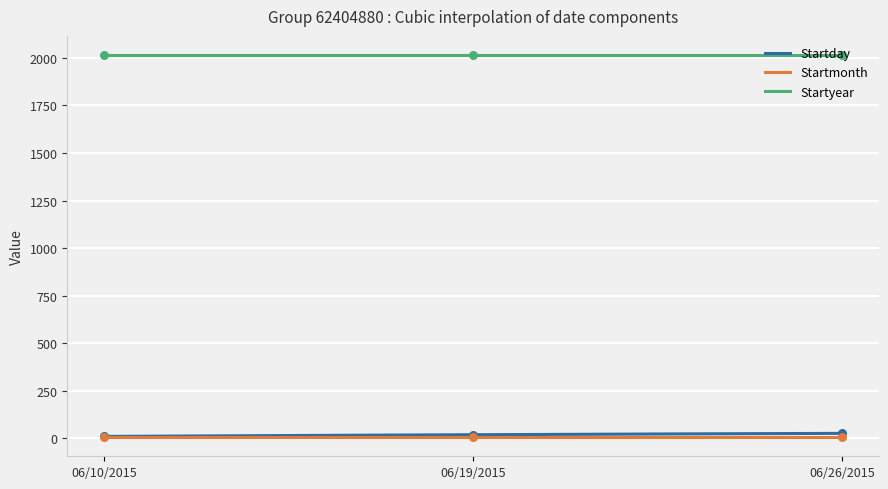

What are all the series names shown in the legend?

Startday, Startmonth, Startyear